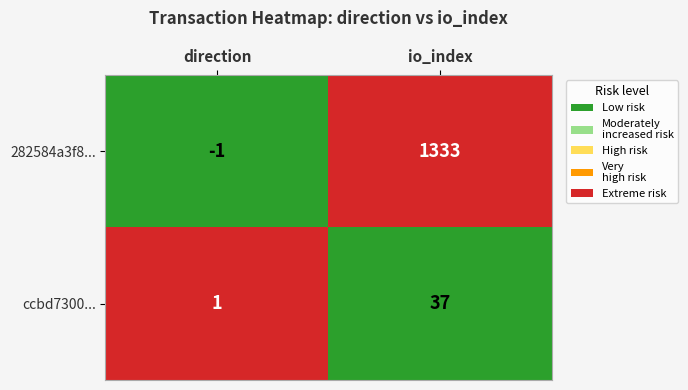

What is the sum of all ccbd7300... values?

38